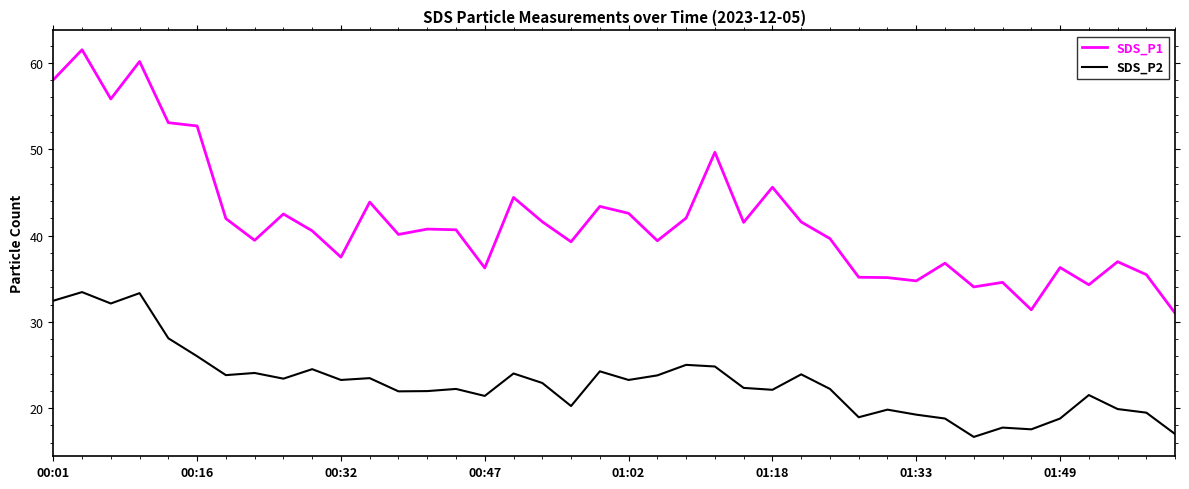

What is the highest value of the SDS_P1 series?

61.5